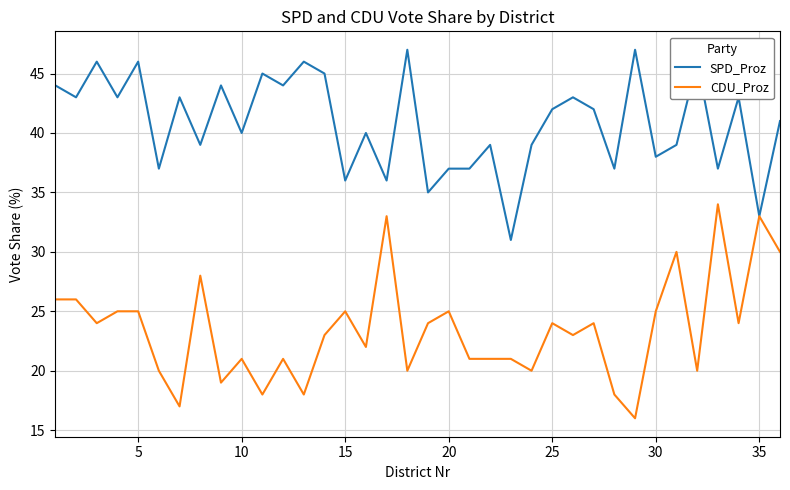

True or false: CDU_Proz has more than 2 interior local peaks.

True